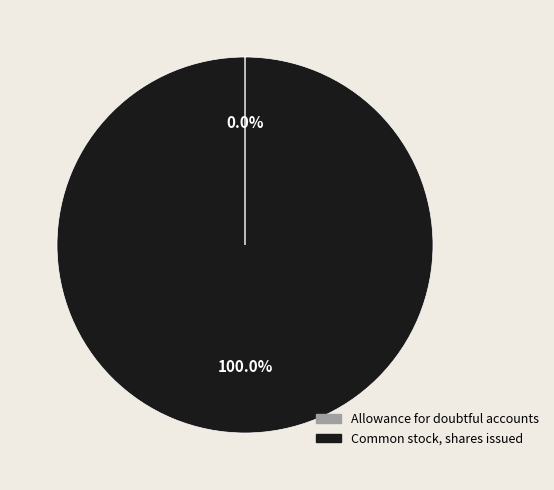

Is Common stock, shares issued the majority of the pie?

Yes